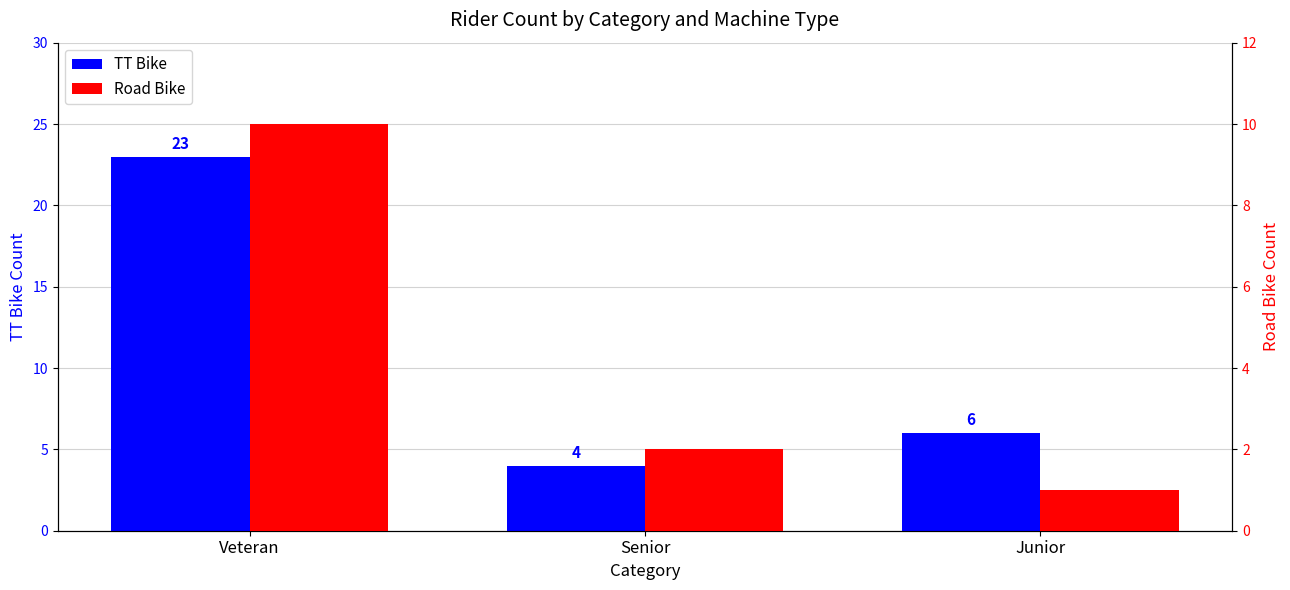

Are the bars grouped side by side (vs. stacked)?

Yes